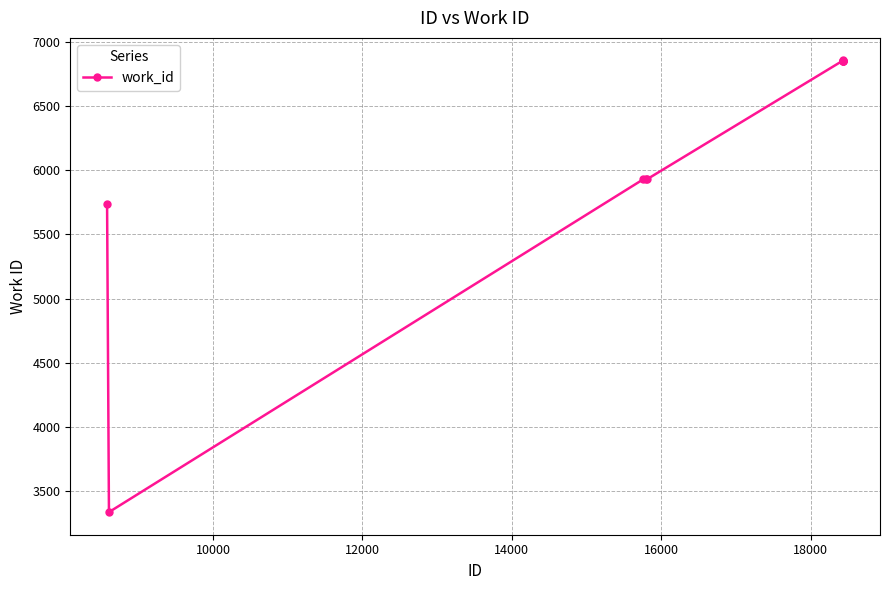

What is the difference between the maximum and minimum values?

3520